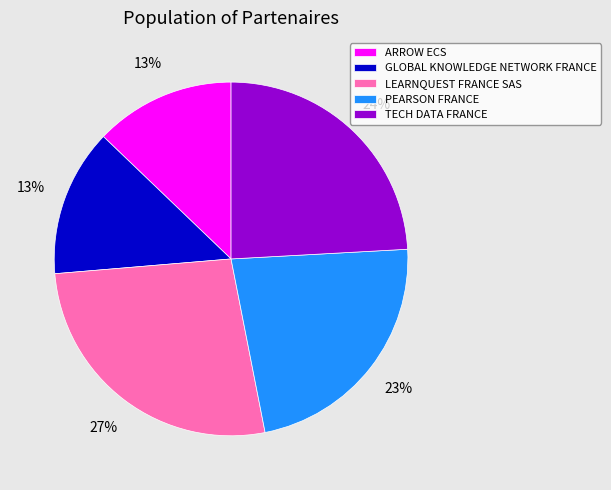

What is the largest slice in the pie chart?

LEARNQUEST FRANCE SAS